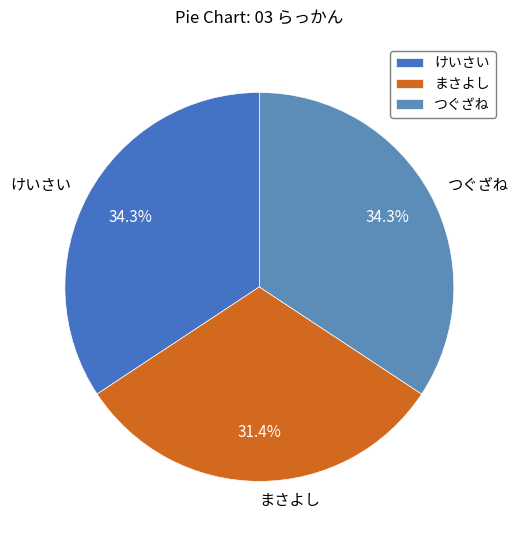

Which slice is the smallest?

まさよし